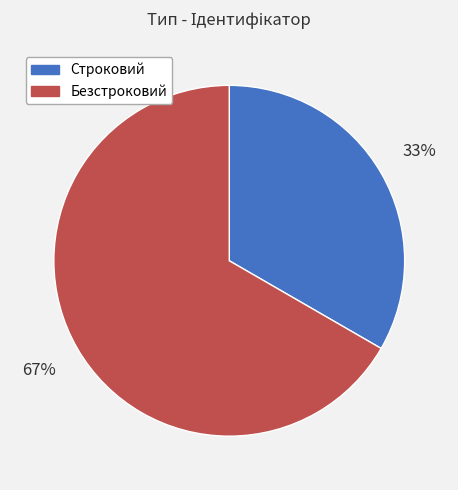

To the nearest percent, what is the average slice percentage?

50%